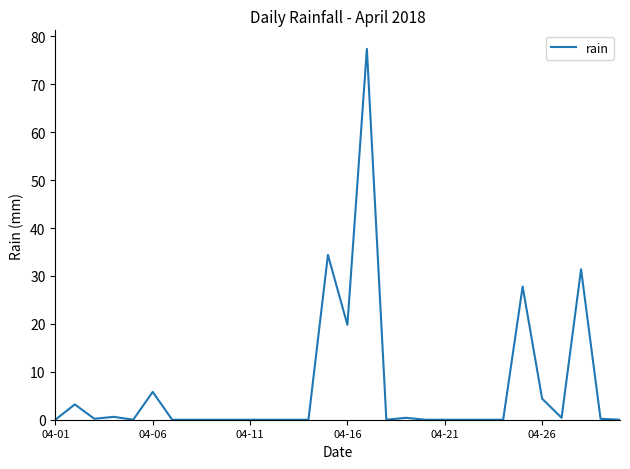

What is the difference between the maximum and minimum values?

77.4